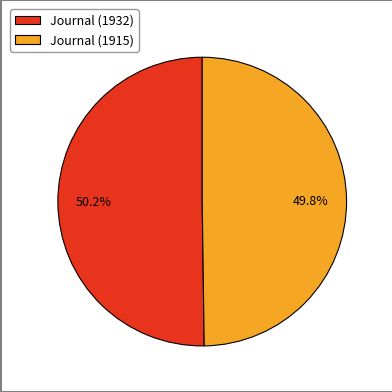

To the nearest percent, what is the combined percentage of Journal (1932) and Journal (1915)?

100%